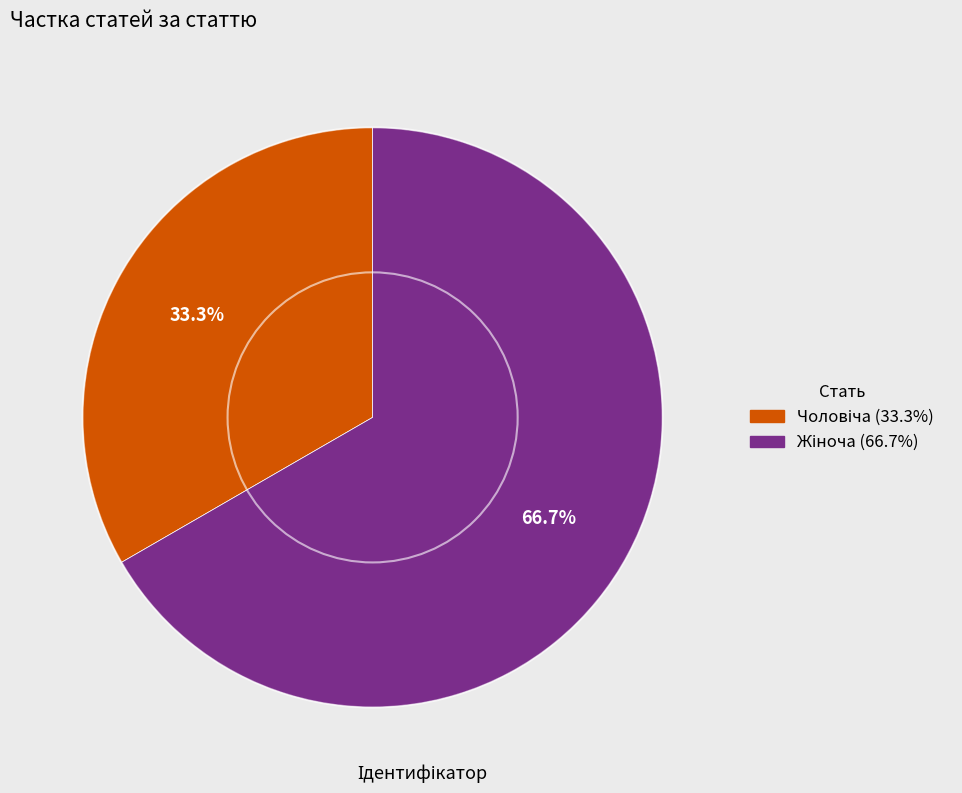

How many segments does this pie chart have?

2